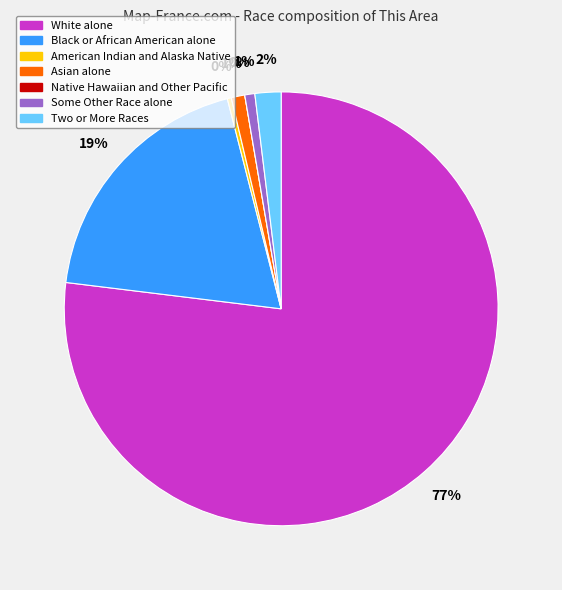

To the nearest percent, what is the combined percentage of Black or African American alone and Two or More Races?

21%